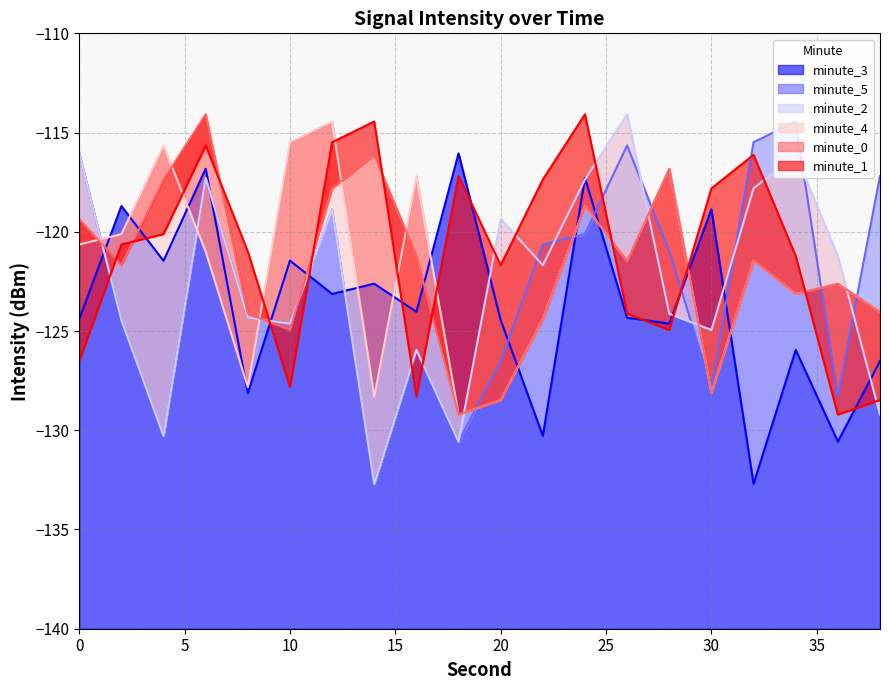

At which category is the sum across all series the highest?

6